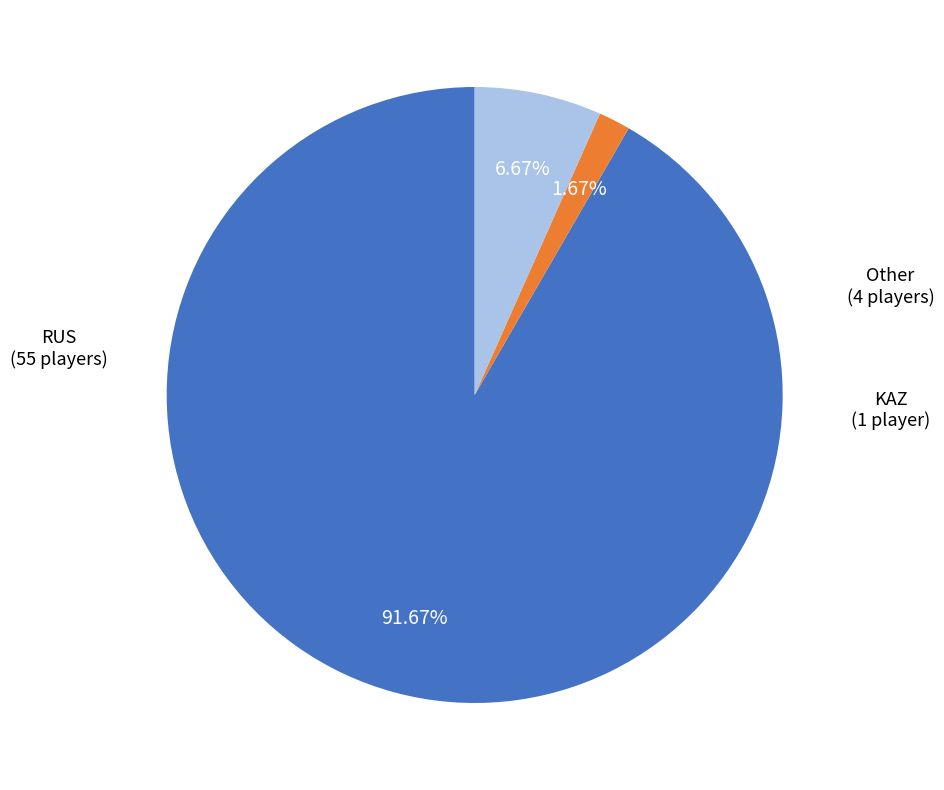

Does any single category account for the majority?

Yes